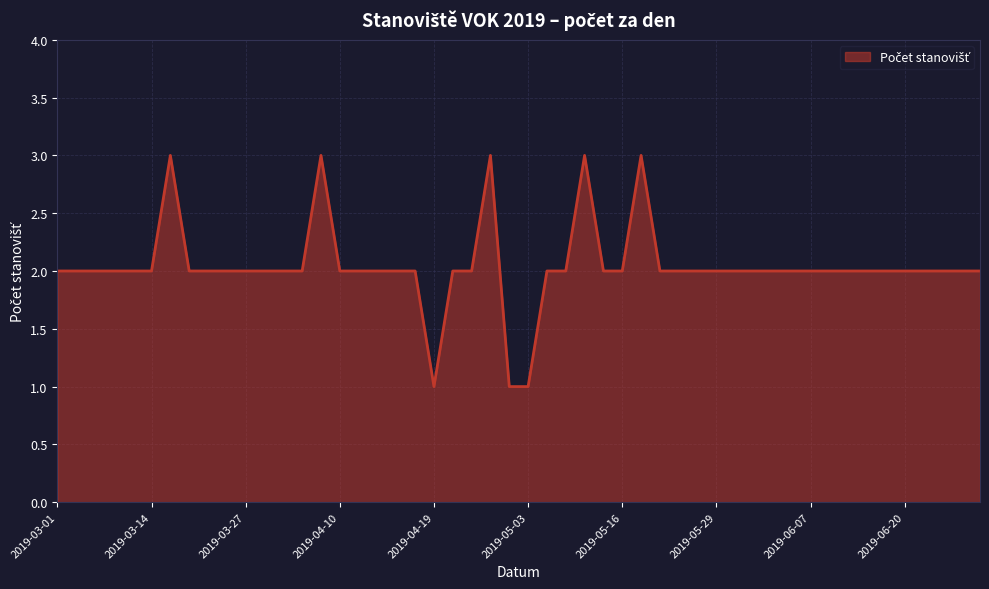

What is the greatest value displayed?

3